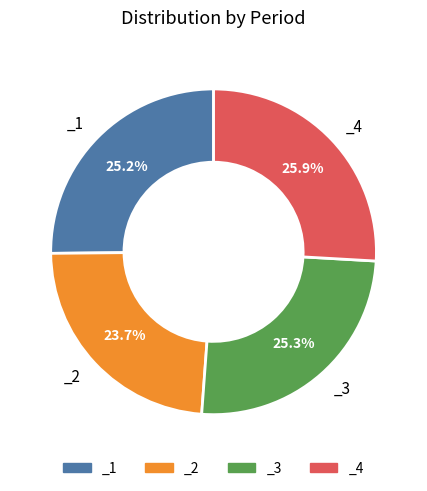

What is the ratio of the value at _3 to the value at _2?

1.1